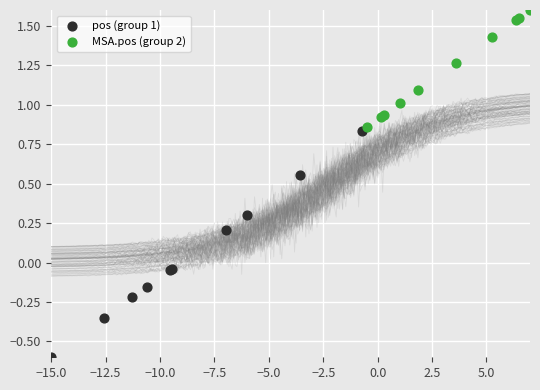

Which series has the largest Y range (max minus min)?

pos (group 1)